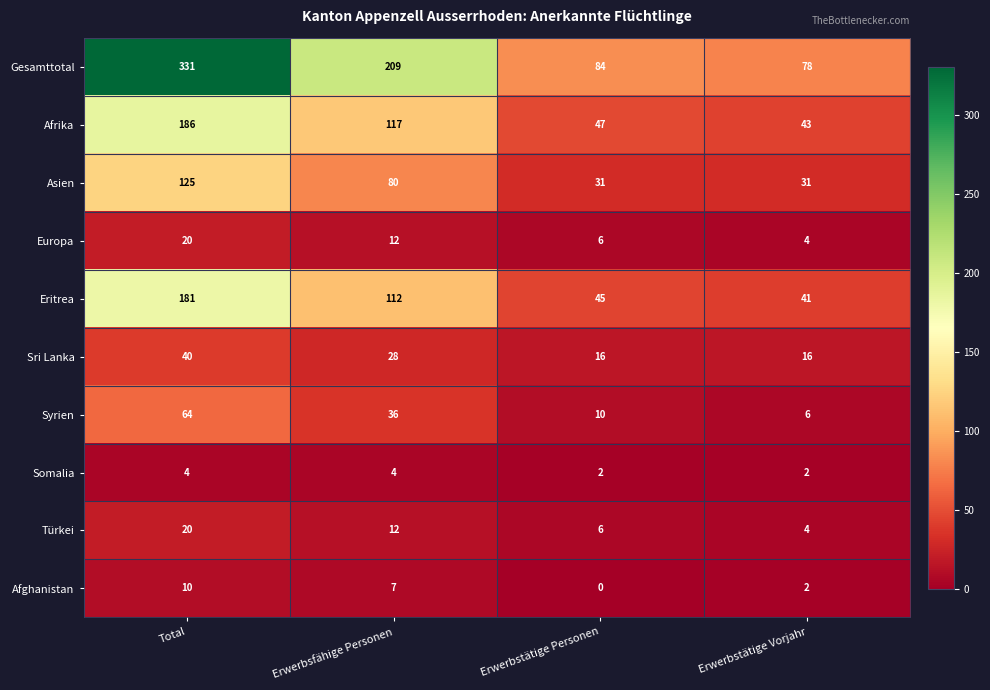

Which series has the widest spread of values?

Gesamttotal